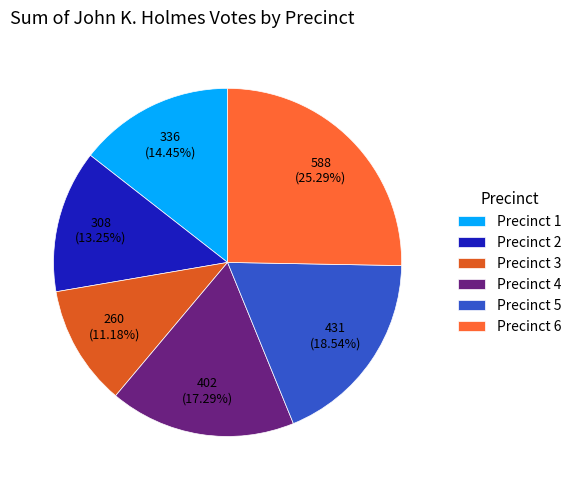

To the nearest percent, what portion does Precinct 1 represent?

14%